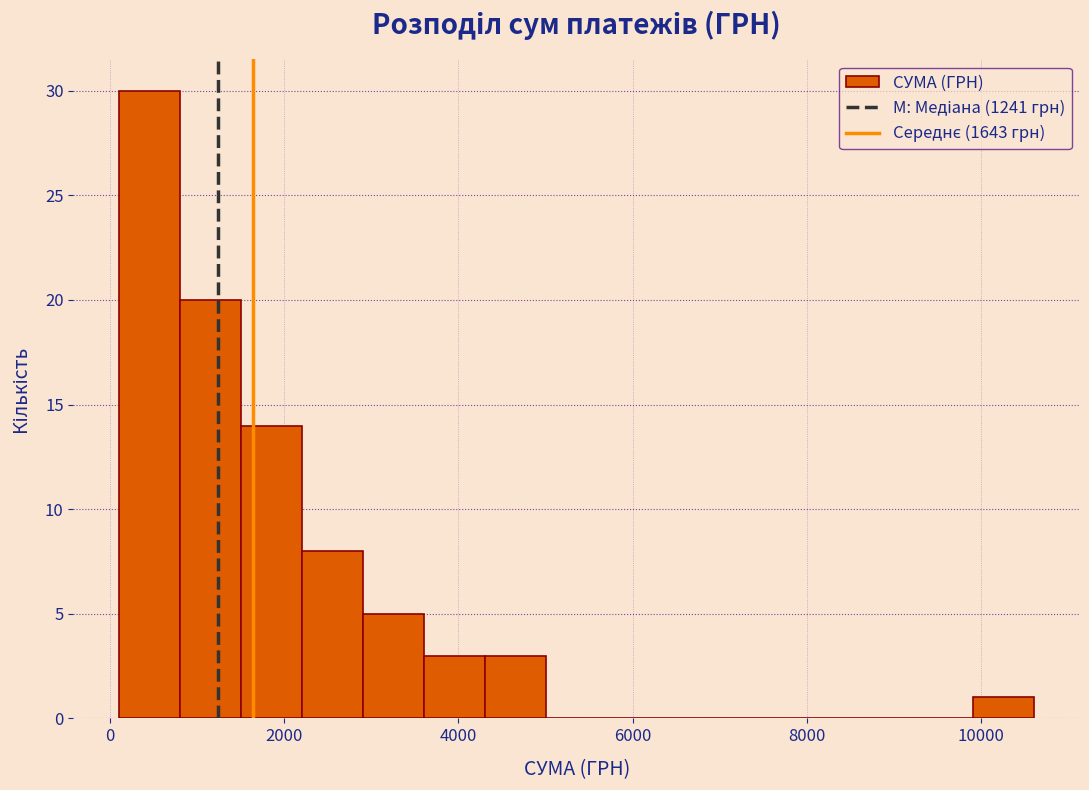

Read against the x-axis, roughly where is the centre of the tallest bar?

400